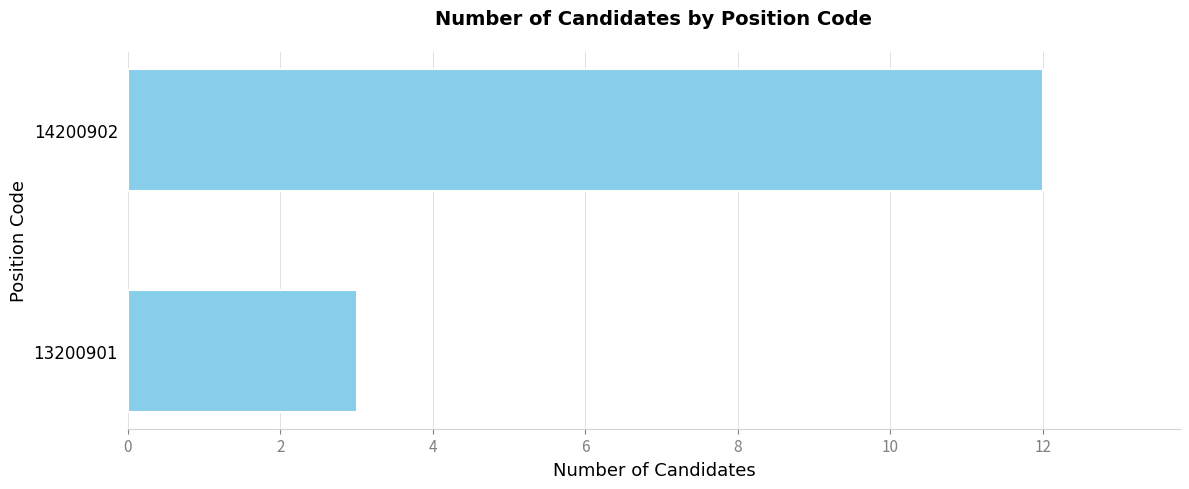

Approximately how many times larger is the value at 14200902 compared to 13200901?

4.0